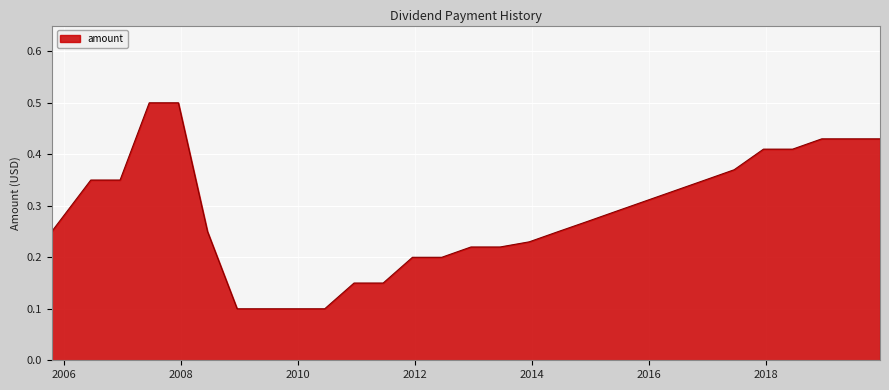

What is the maximum value shown in the chart?

0.5